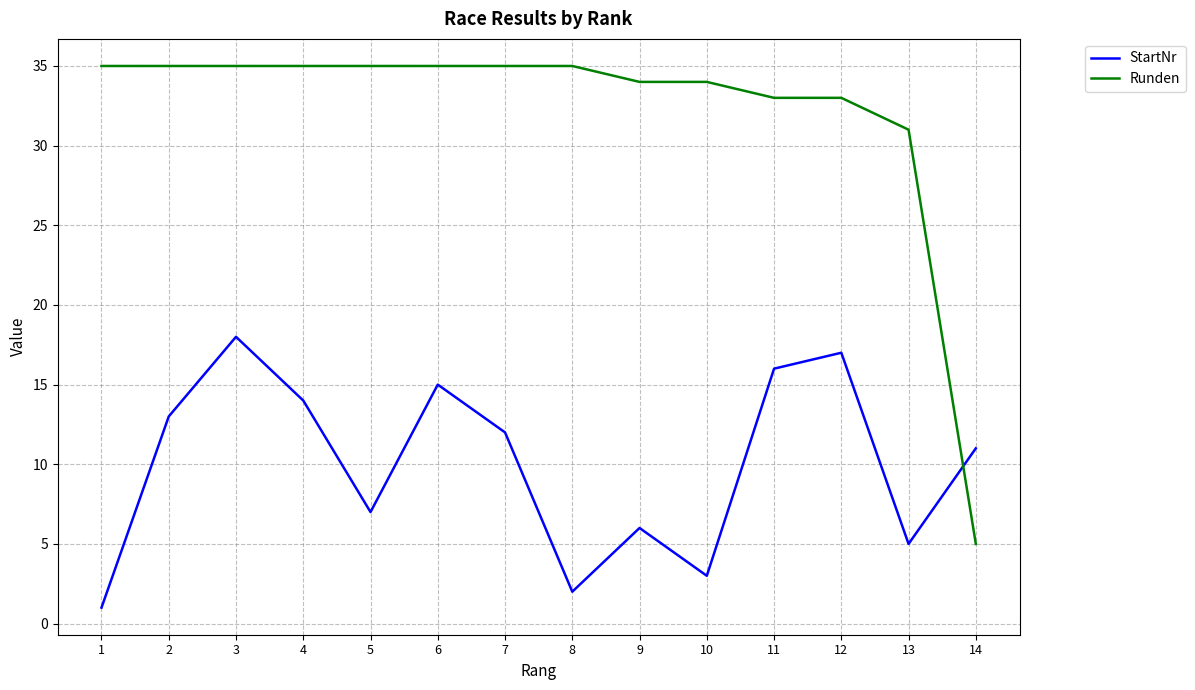

The Runden series shows 9 at 11. True or false?

False